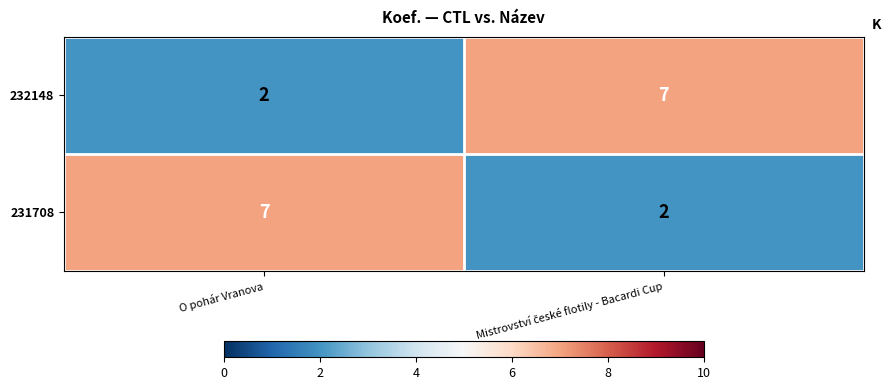

At O pohár Vranova, list the series in order from smallest to largest.

232148, 231708